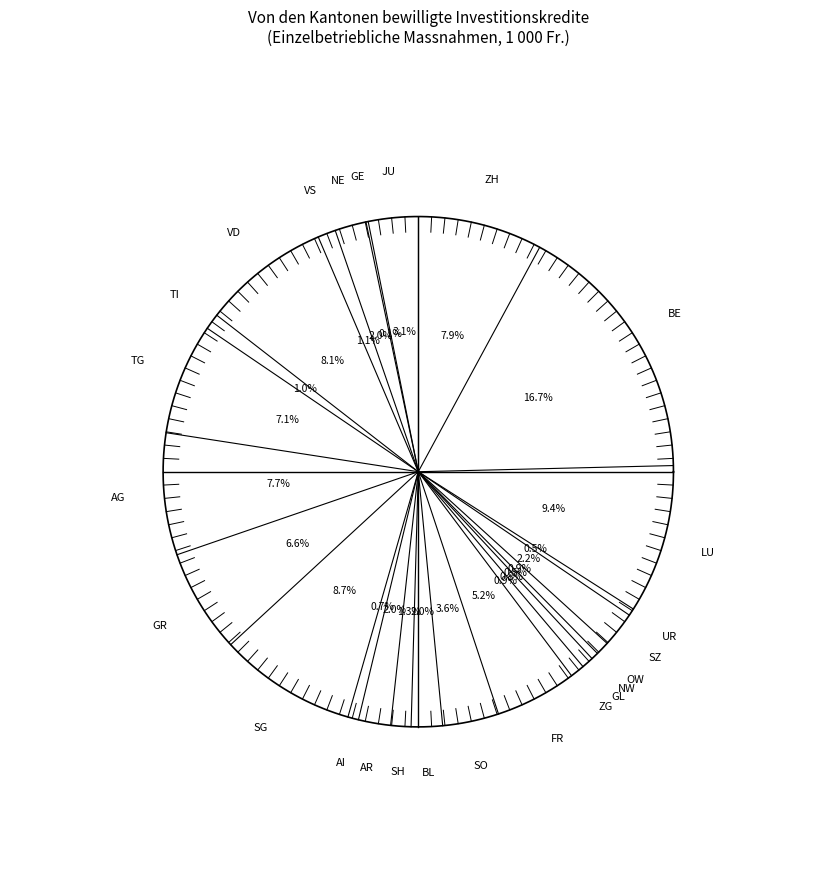

How many slices are in this pie chart?

25